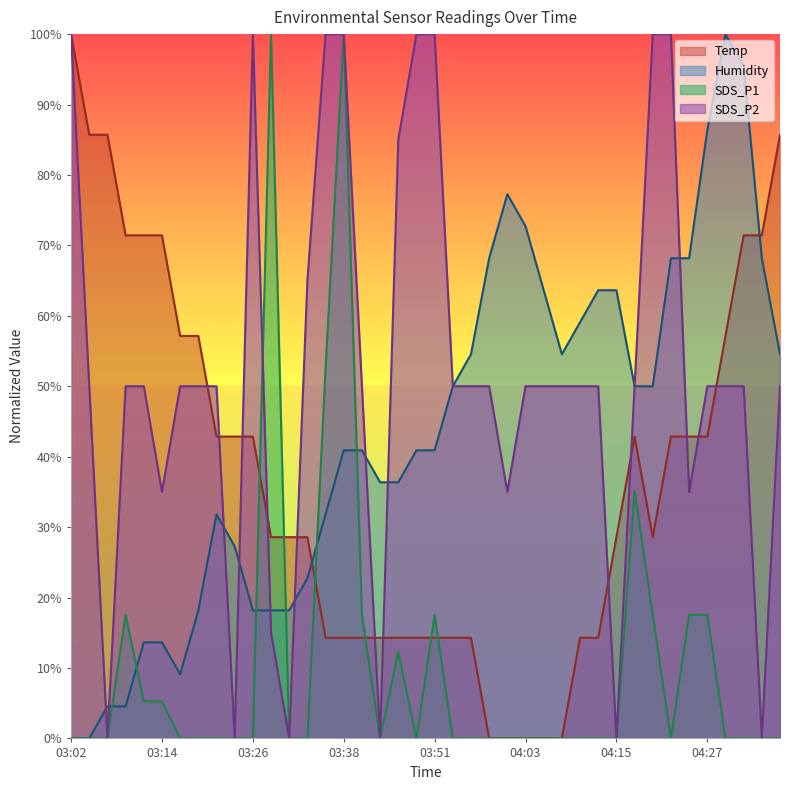

Reading right to left, extract all data points from this chart.

Temp: 04:37=85.7	04:35=71.4	04:32=71.4	04:30=57.1	04:27=42.9	04:25=42.9	04:23=42.9	04:20=28.6	04:18=42.9	04:15=28.6	04:13=14.3	04:10=14.3	04:08=0.0	04:05=0.0	04:03=0.0	04:00=0.0	03:58=0.0	03:56=14.3	03:53=14.3	03:51=14.3	03:48=14.3	03:46=14.3	03:43=14.3	03:41=14.3	03:38=14.3	03:36=14.3	03:34=28.6	03:31=28.6	03:29=28.6	03:26=42.9	03:24=42.9	03:21=42.9	03:19=57.1	03:16=57.1	03:14=71.4	03:12=71.4	03:09=71.4	03:07=85.7	03:04=85.7	03:02=100.0
Humidity: 04:37=54.5	04:35=68.2	04:32=95.5	04:30=100.0	04:27=86.4	04:25=68.2	04:23=68.2	04:20=50.0	04:18=50.0	04:15=63.6	04:13=63.6	04:10=59.1	04:08=54.5	04:05=63.6	04:03=72.7	04:00=77.3	03:58=68.2	03:56=54.5	03:53=50.0	03:51=40.9	03:48=40.9	03:46=36.4	03:43=36.4	03:41=40.9	03:38=40.9	03:36=31.8	03:34=22.7	03:31=18.2	03:29=18.2	03:26=18.2	03:24=27.3	03:21=31.8	03:19=18.2	03:16=9.1	03:14=13.6	03:12=13.6	03:09=4.5	03:07=4.5	03:04=0.0	03:02=0.0
SDS_P1: 04:37=0.0	04:35=0.0	04:32=0.0	04:30=0.0	04:27=17.5	04:25=17.5	04:23=0.0	04:20=17.5	04:18=35.1	04:15=0.0	04:13=0.0	04:10=0.0	04:08=0.0	04:05=0.0	04:03=0.0	04:00=0.0	03:58=0.0	03:56=0.0	03:53=0.0	03:51=17.5	03:48=0.0	03:46=12.3	03:43=0.0	03:41=17.5	03:38=100.0	03:36=52.6	03:34=0.0	03:31=0.0	03:29=100.0	03:26=0.0	03:24=0.0	03:21=0.0	03:19=0.0	03:16=0.0	03:14=5.3	03:12=5.3	03:09=17.5	03:07=0.0	03:04=0.0	03:02=0.0
SDS_P2: 04:37=50.0	04:35=0.0	04:32=50.0	04:30=50.0	04:27=50.0	04:25=35.0	04:23=100.0	04:20=100.0	04:18=50.0	04:15=0.0	04:13=50.0	04:10=50.0	04:08=50.0	04:05=50.0	04:03=50.0	04:00=35.0	03:58=50.0	03:56=50.0	03:53=50.0	03:51=100.0	03:48=100.0	03:46=85.0	03:43=0.0	03:41=50.0	03:38=100.0	03:36=100.0	03:34=65.0	03:31=0.0	03:29=15.0	03:26=100.0	03:24=0.0	03:21=50.0	03:19=50.0	03:16=50.0	03:14=35.0	03:12=50.0	03:09=50.0	03:07=0.0	03:04=50.0	03:02=100.0